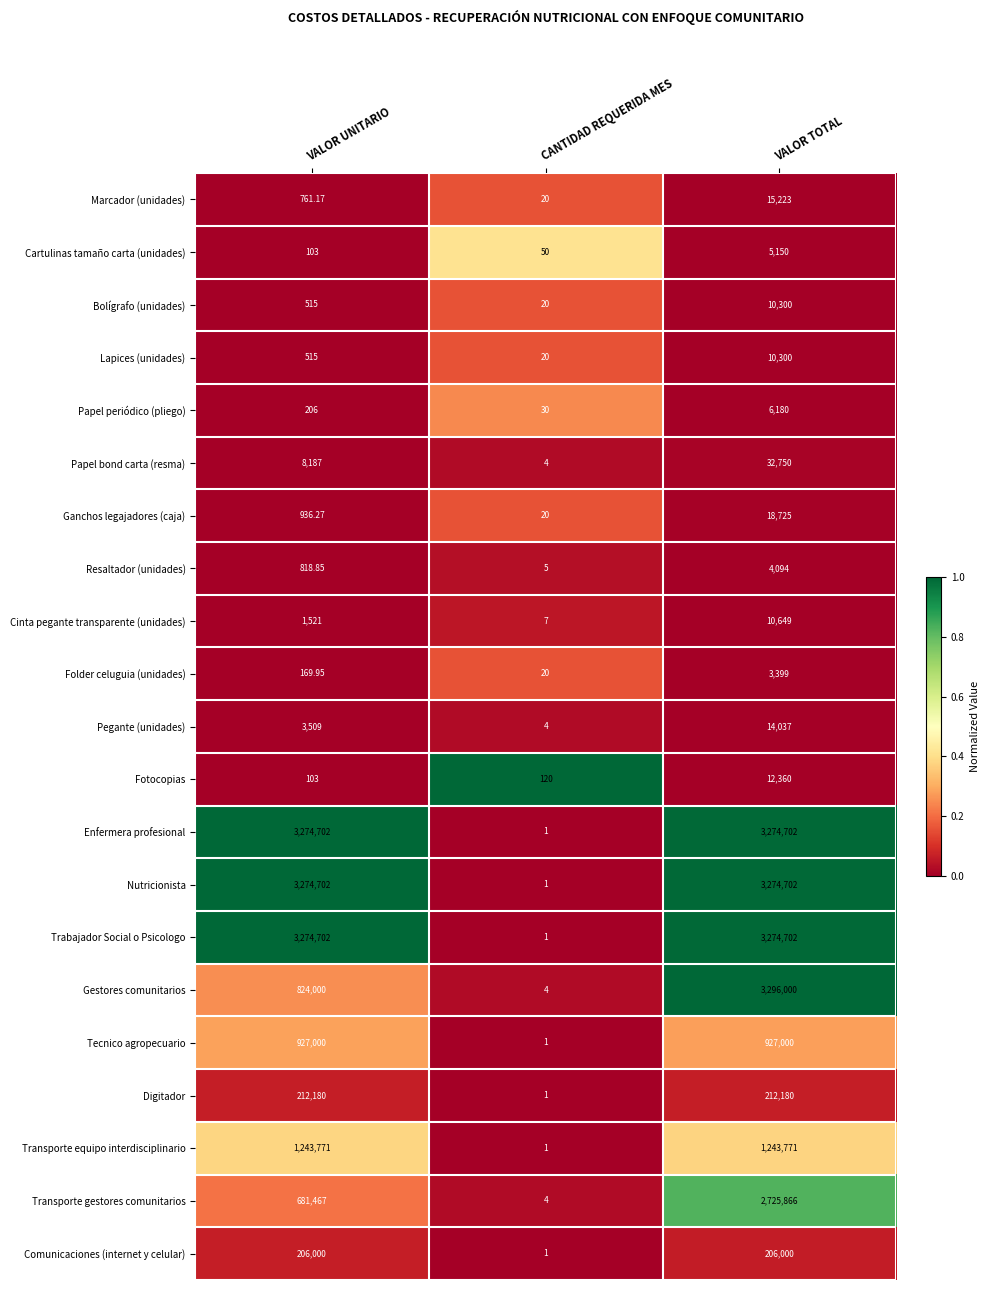

At which label is Bolígrafo (unidades) closest to 5160?

VALOR UNITARIO